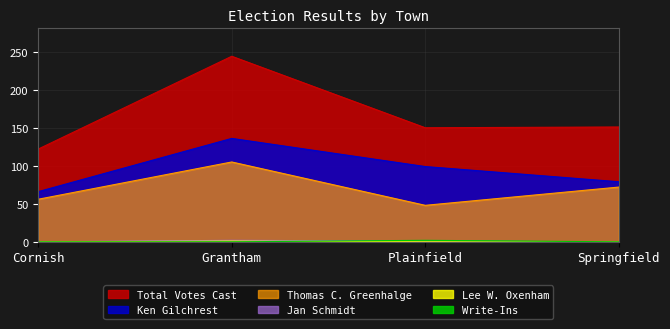

Which series has the largest range (max minus min)?

Total Votes Cast